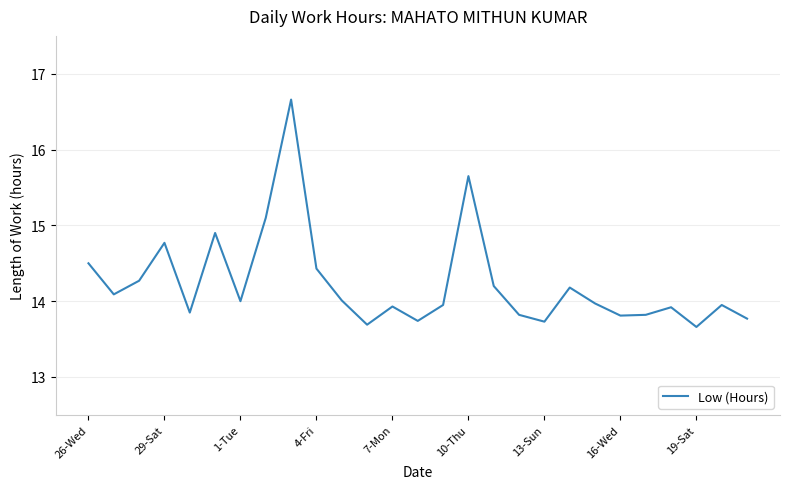

What is the difference between the maximum and minimum values?

3.0